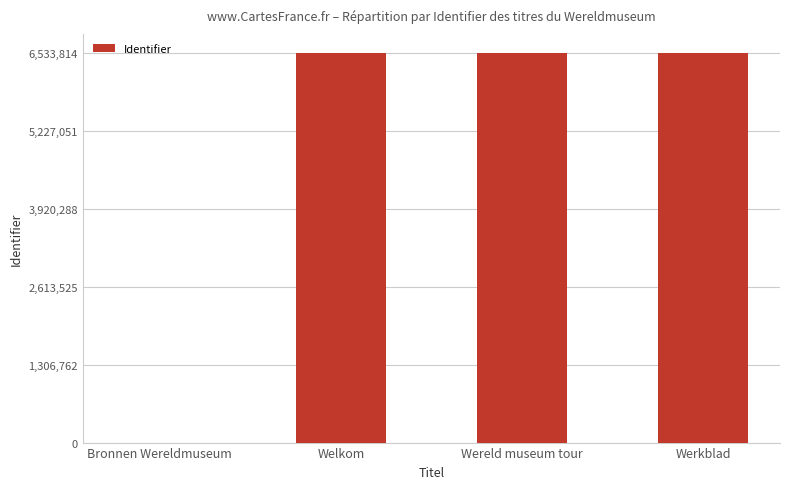

Between Wereld museum tour and Bronnen Wereldmuseum, which is larger?

Wereld museum tour